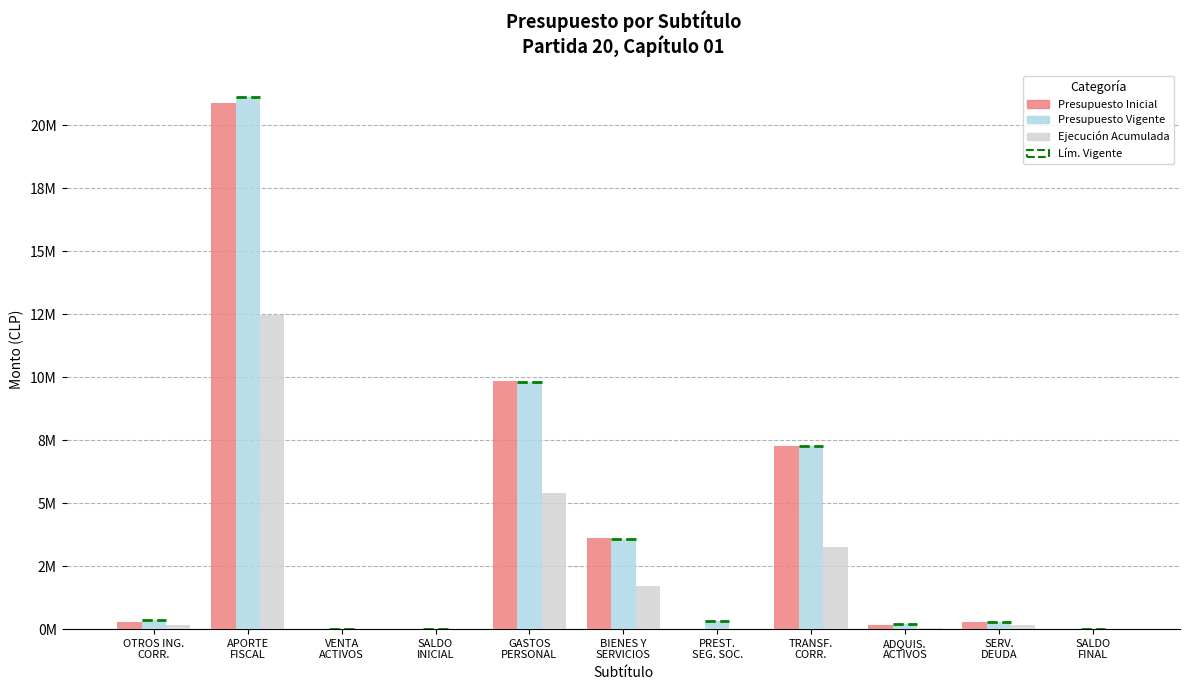

Is the value of Ejecución Acumulada at OTROS ING.
CORR. greater than the value of Presupuesto Vigente at TRANSF.
CORR.?

No